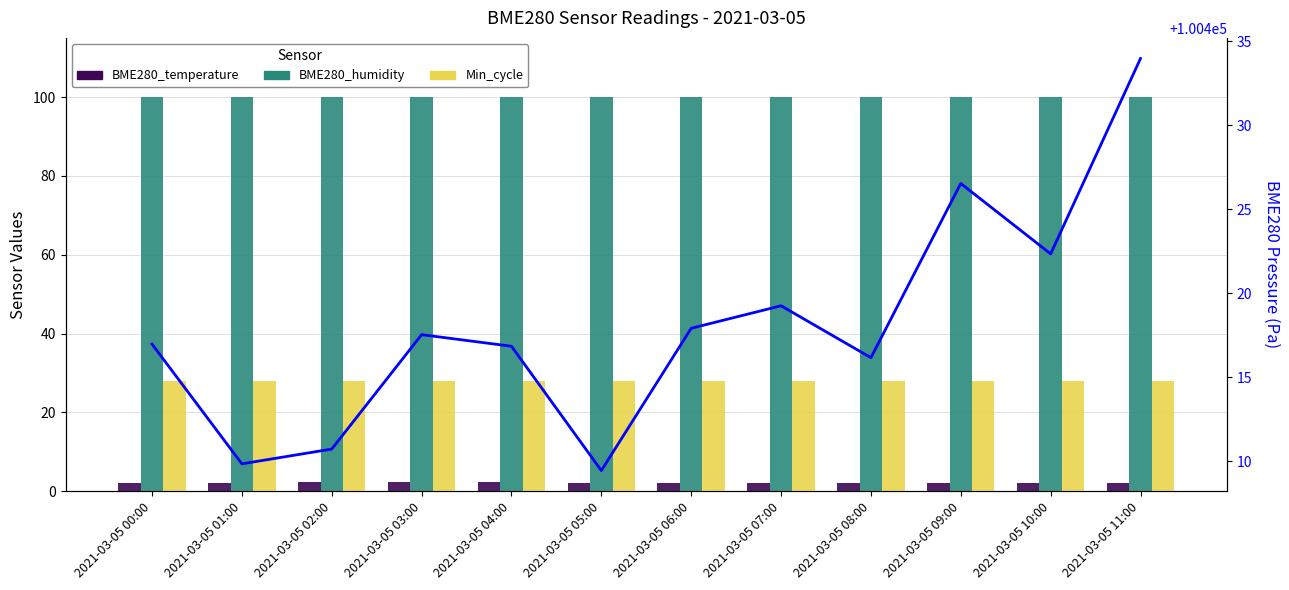

Which series changed the most between 2021-03-05 00:00 and 2021-03-05 07:00?

BME280_pressure